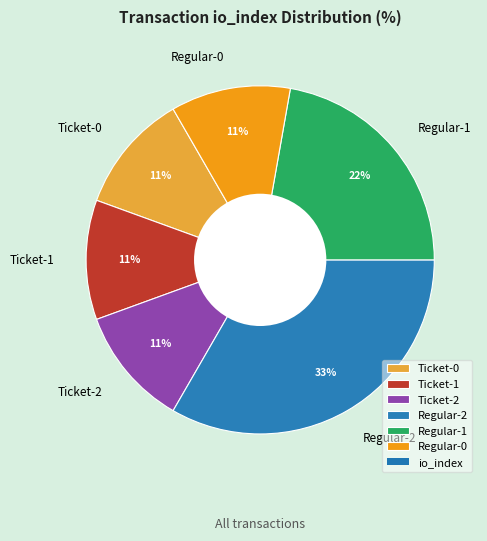

Which slice is the largest?

Regular-2